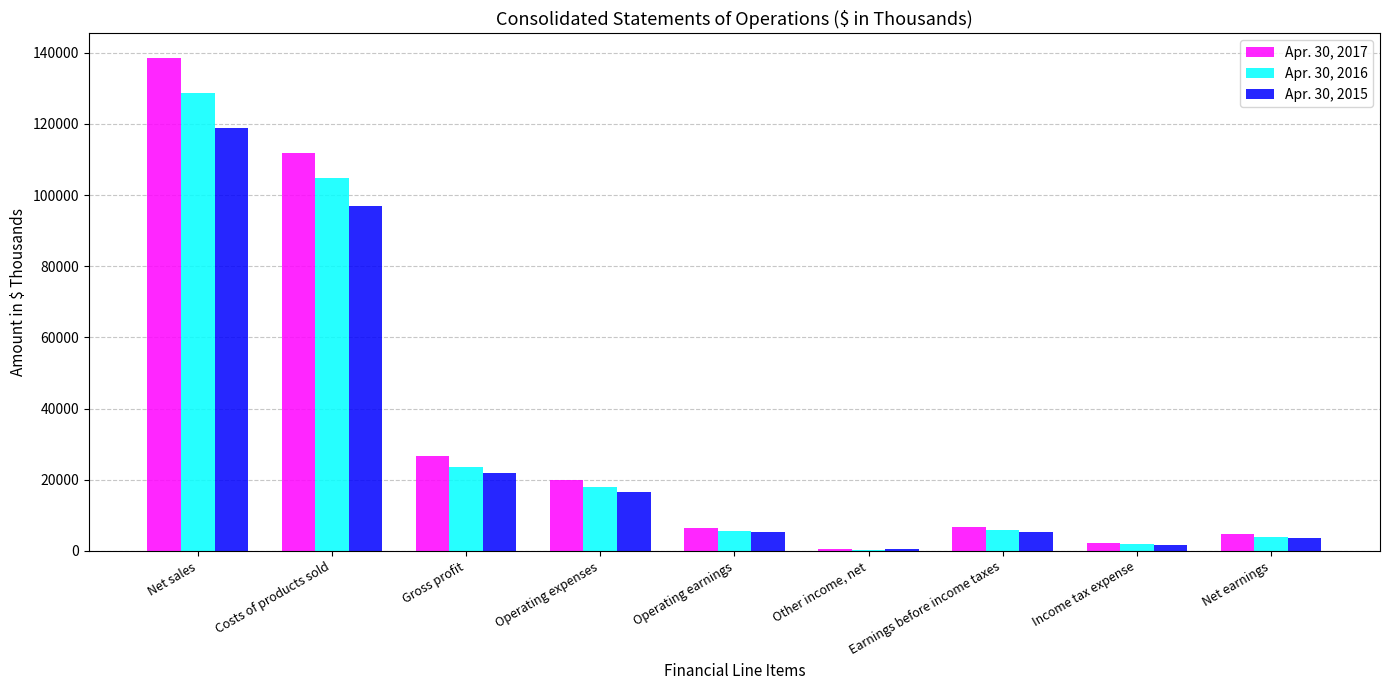

Which series changed the most between Income tax expense and Net earnings?

Apr. 30, 2017